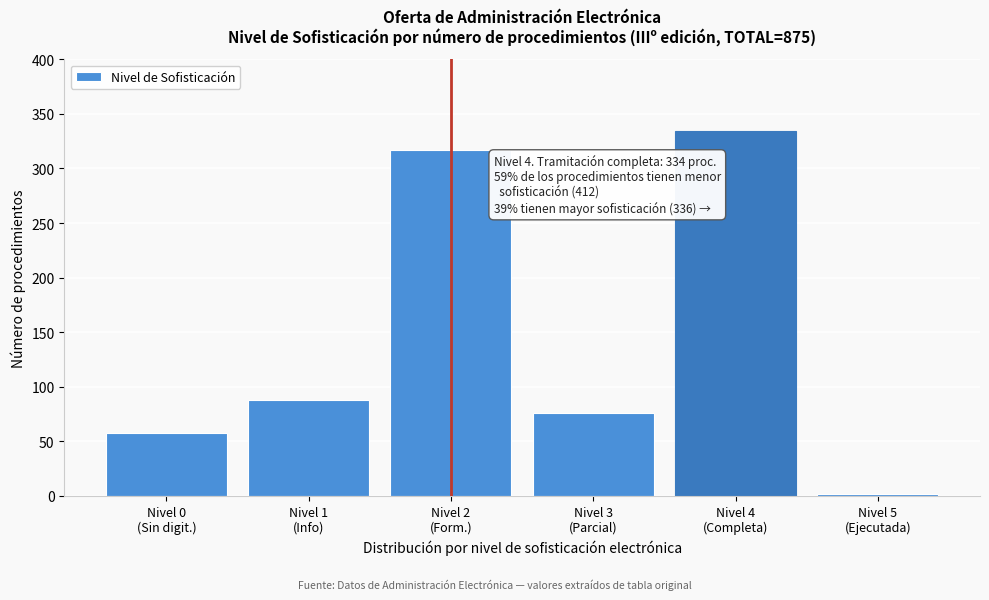

Reading left to right, transcribe all the data shown in this chart.

58	88	317	76	334	2